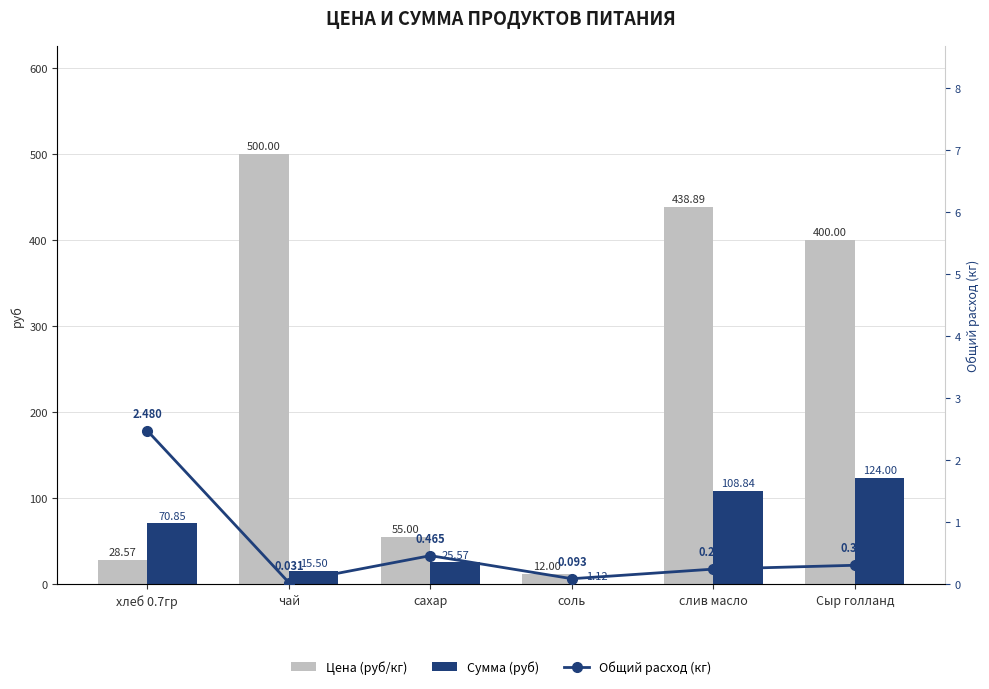

At which label does Цена (руб/кг) first exceed 400?

чай